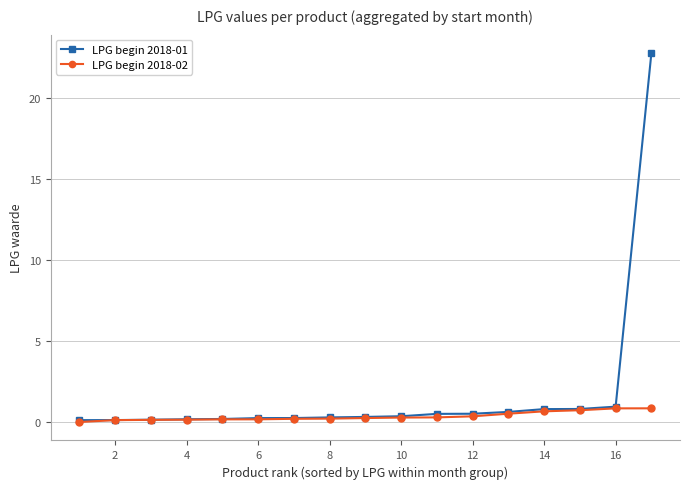

Rank the series by their maximum value, from lowest to highest.

LPG begin 2018-02, LPG begin 2018-01